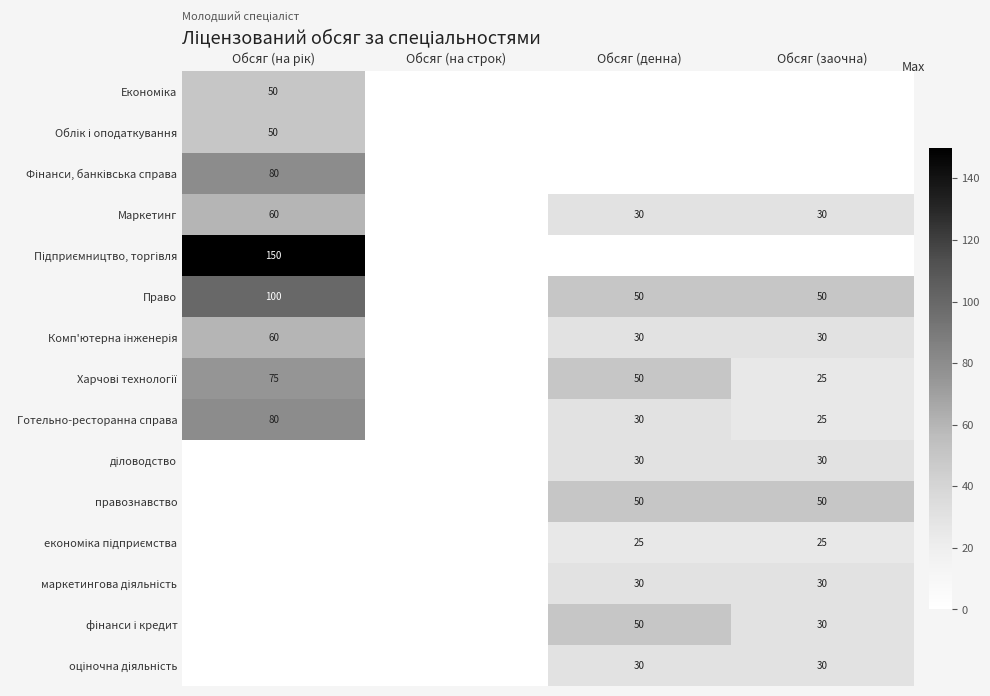

Which has a higher value, Обсяг (денна) or Обсяг (на строк)?

Обсяг (денна)